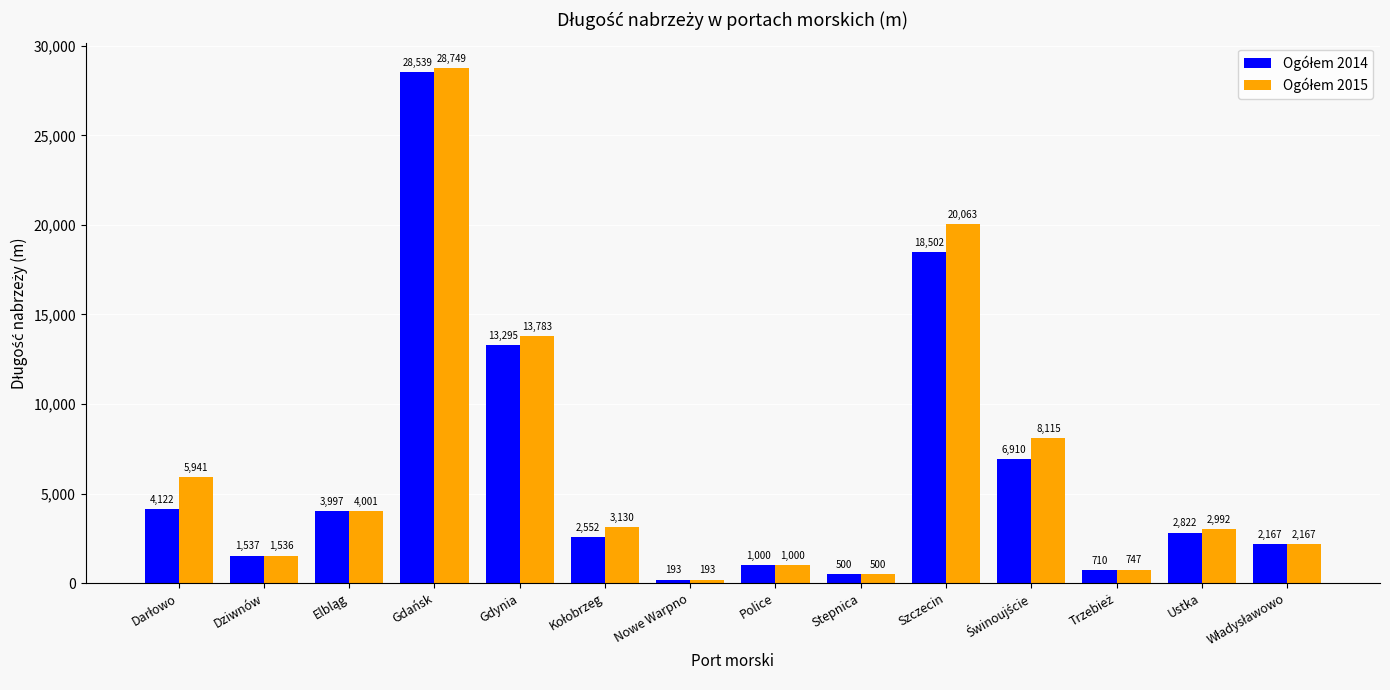

Which label corresponds to the smallest value in the chart?

Nowe Warpno